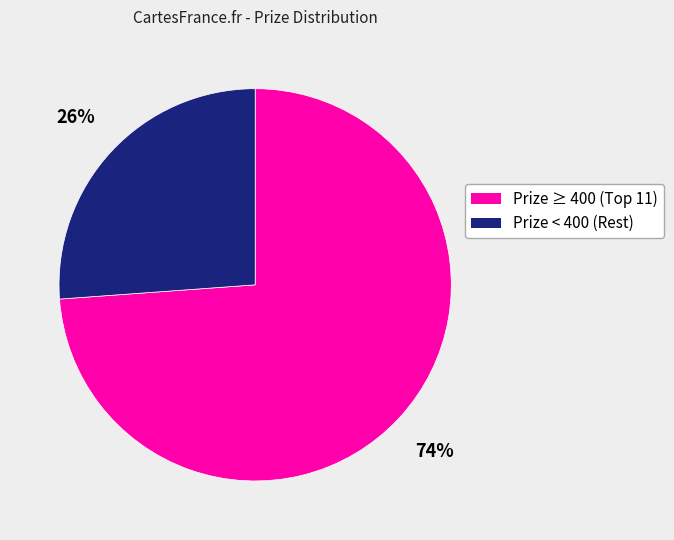

The Prize < 400 (Rest) slice represents 26% of the pie. True or false?

True